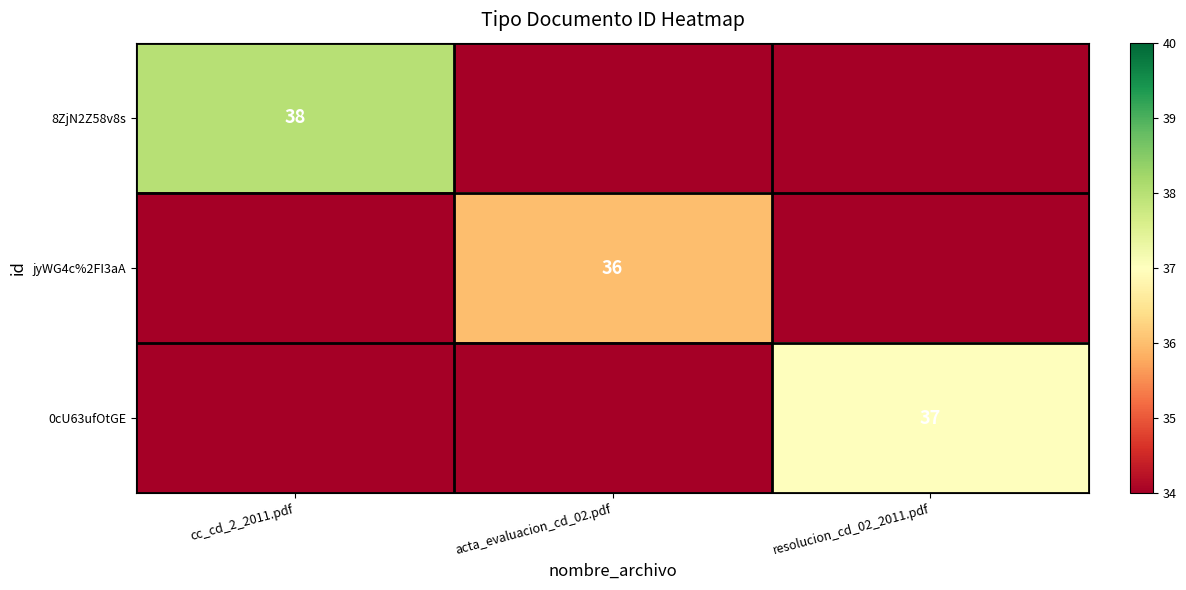

What is the spread (max minus min) of values at cc_cd_2_2011.pdf?

38